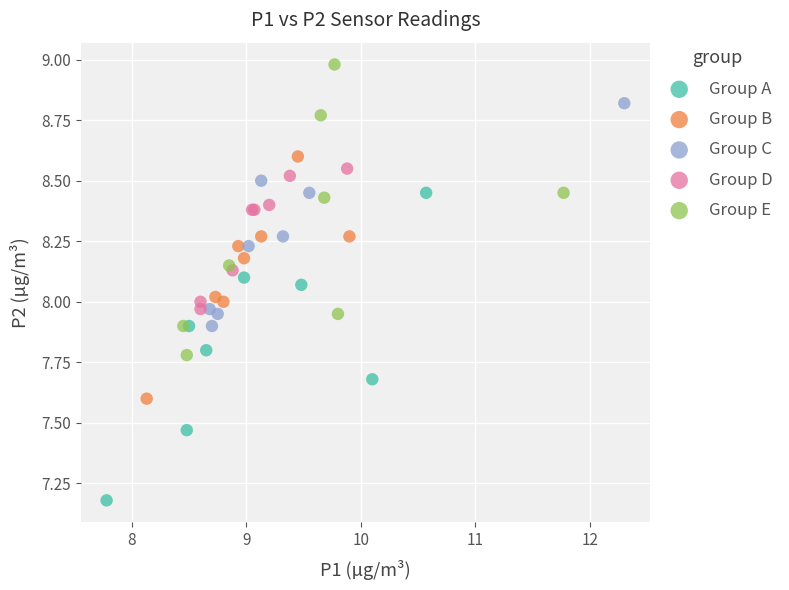

What are all the series names shown in the legend?

Group A, Group B, Group C, Group D, Group E